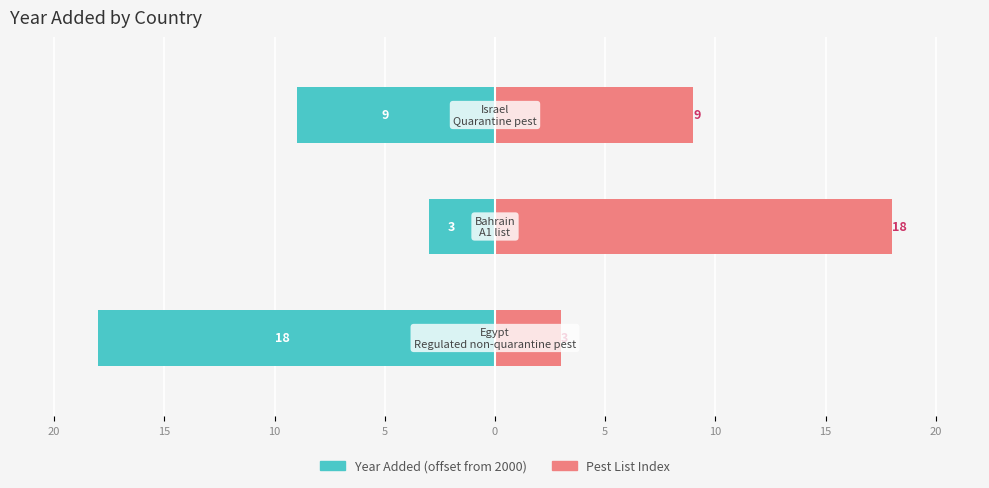

Reading left to right, list all the values displayed in this chart.

Year Added (offset from 2000): -18	-3	-9
Pest List Index: 3	18	9